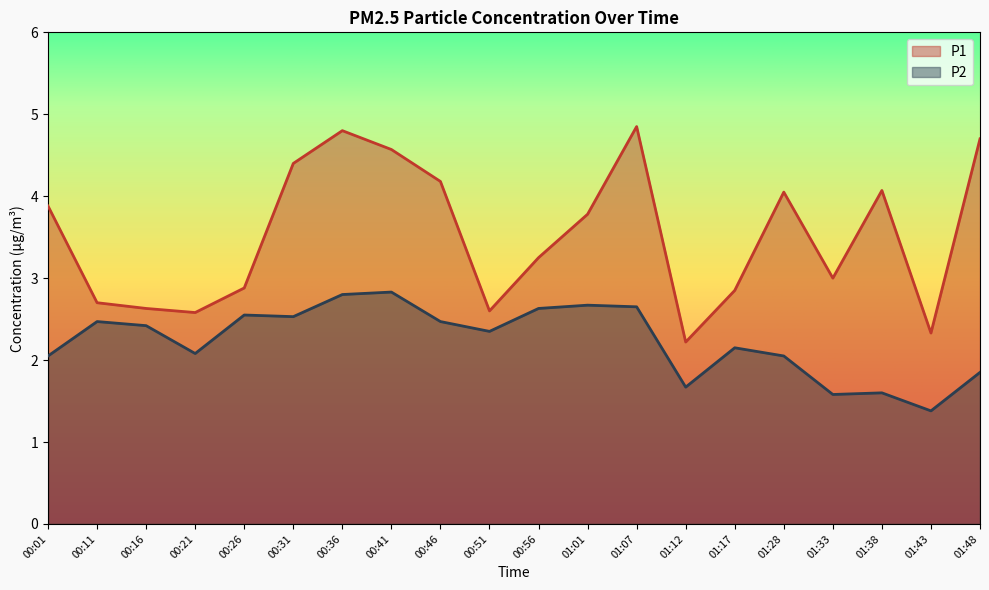

Rank the series by their average value, from highest to lowest.

P1, P2